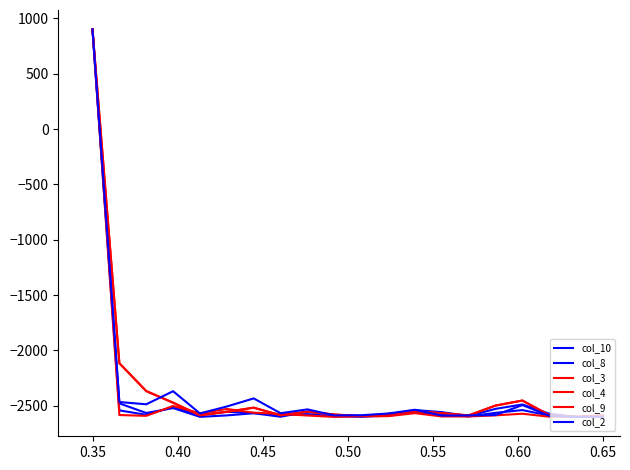

Is this an area chart (filled region under the line)?

No